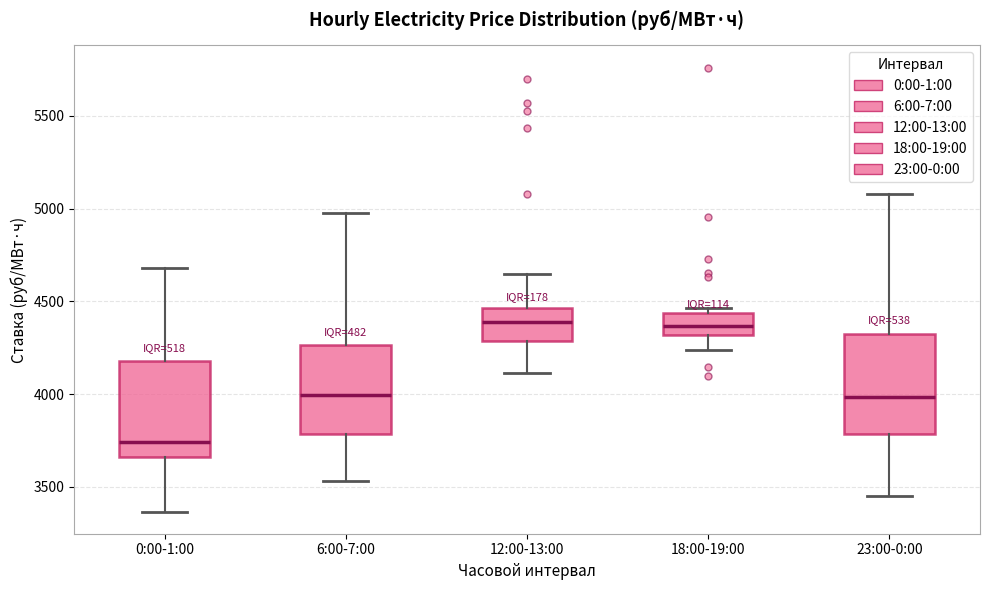

Reading left to right, read every box against the y-axis: the position of its median line, the range the box covers, and the ends of its whiskers. The values are not printed on the chart, so give them approximately, as read against the axis.

0:00-1:00: median 3750, box 3650 to 4200, whiskers 3350 to 4700
6:00-7:00: median 4000, box 3800 to 4250, whiskers 3550 to 4950
12:00-13:00: median 4400, box 4300 to 4450, whiskers 4100 to 4650
18:00-19:00: median 4350, box 4300 to 4450, whiskers 4250 to 4450 (just above the box's upper edge)
23:00-0:00: median 4000, box 3800 to 4300, whiskers 3450 to 5100